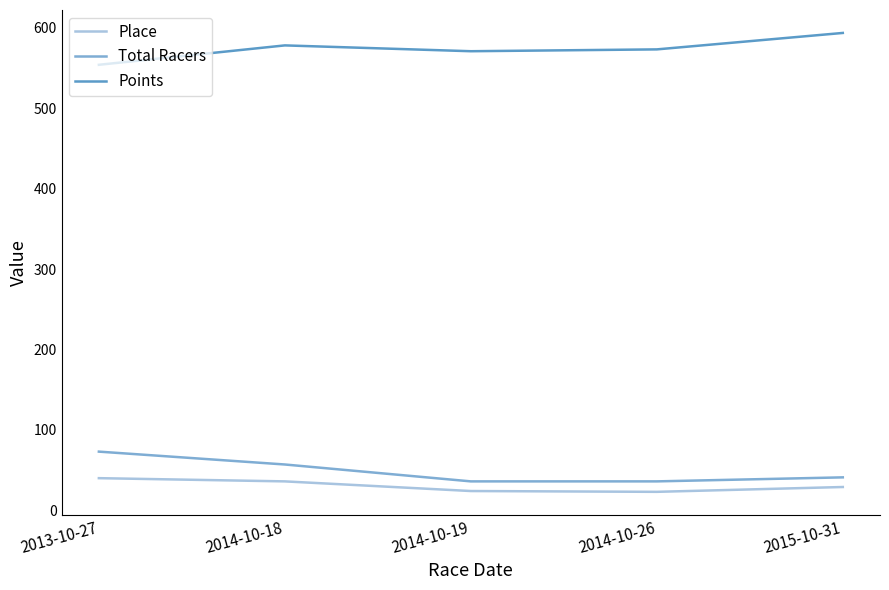

At which label does Total Racers reach its peak?

2013-10-27